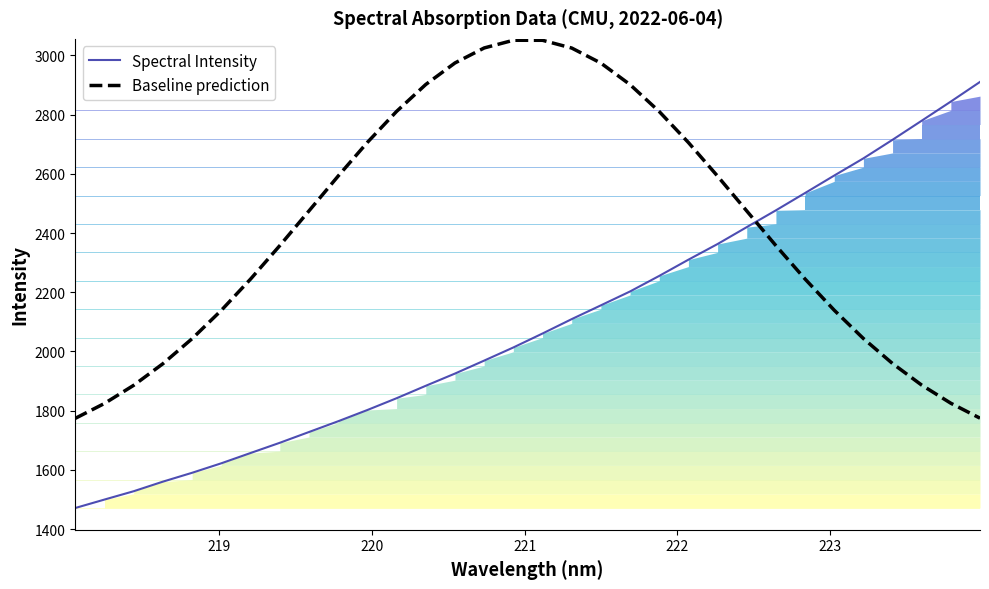

How many intersections are there between Spectral Intensity and Baseline prediction?

1